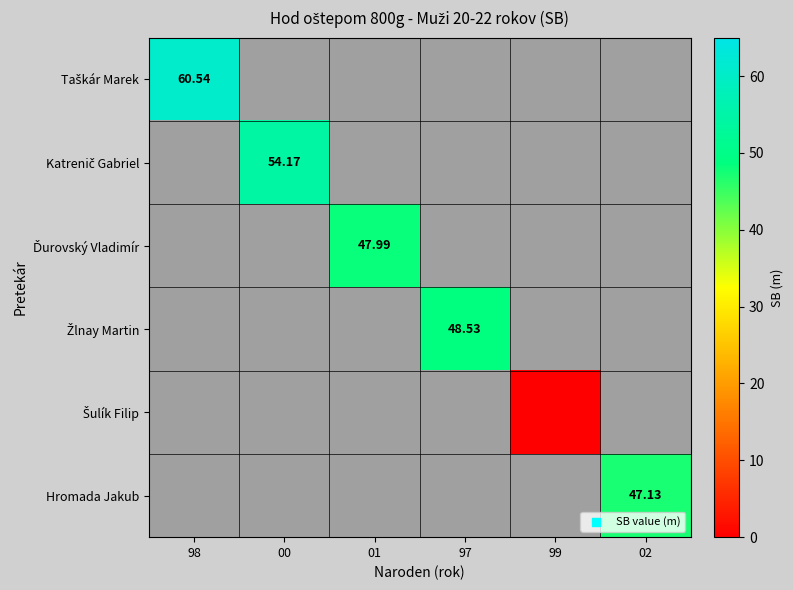

Count the number of data series in this chart.

6